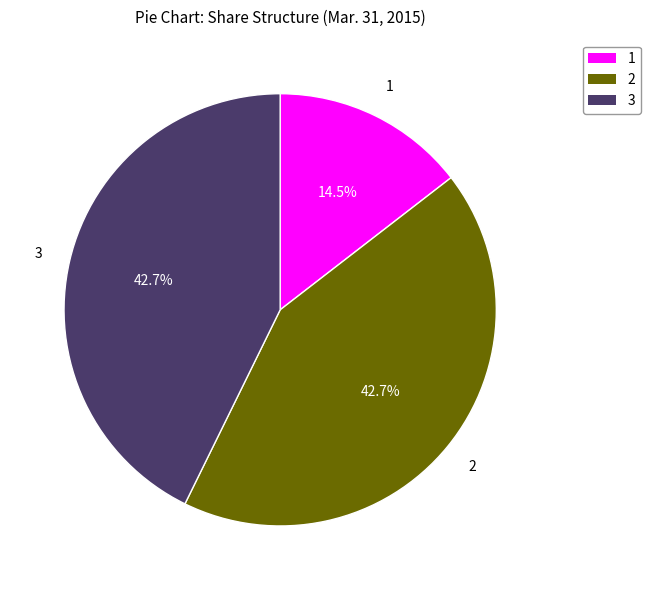

What is the total percentage of 2 and 1?

57.3%